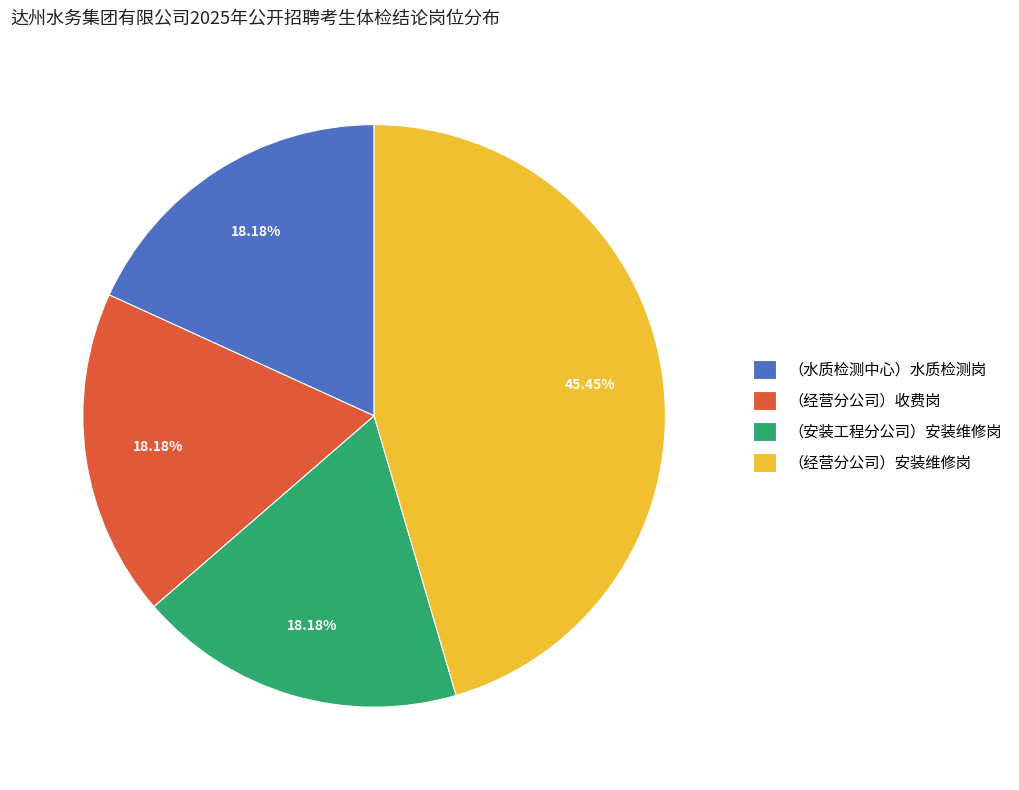

Count the number of slices in the pie.

4